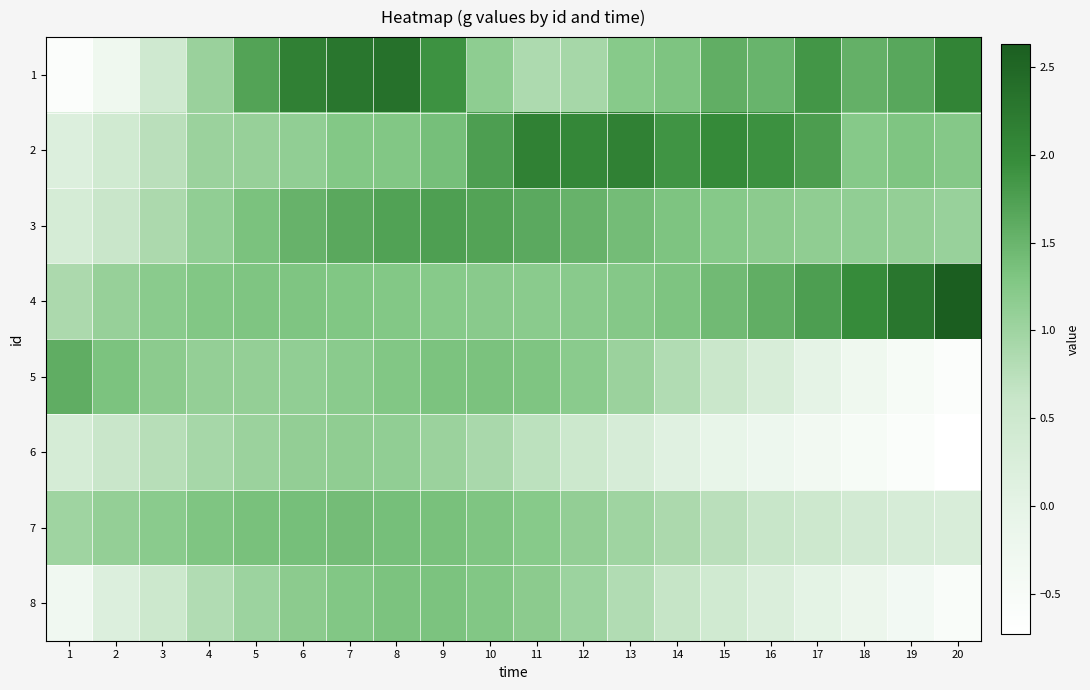

How many distinct data groups are displayed?

8